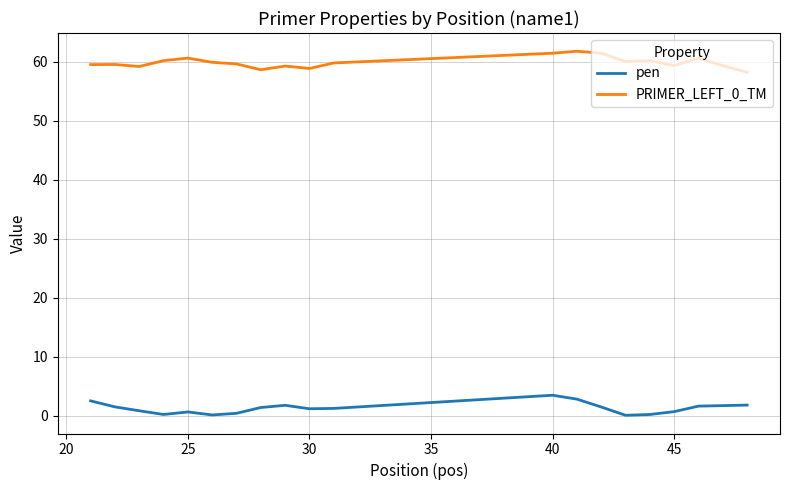

At how many categories does at least one series exceed 27?

20